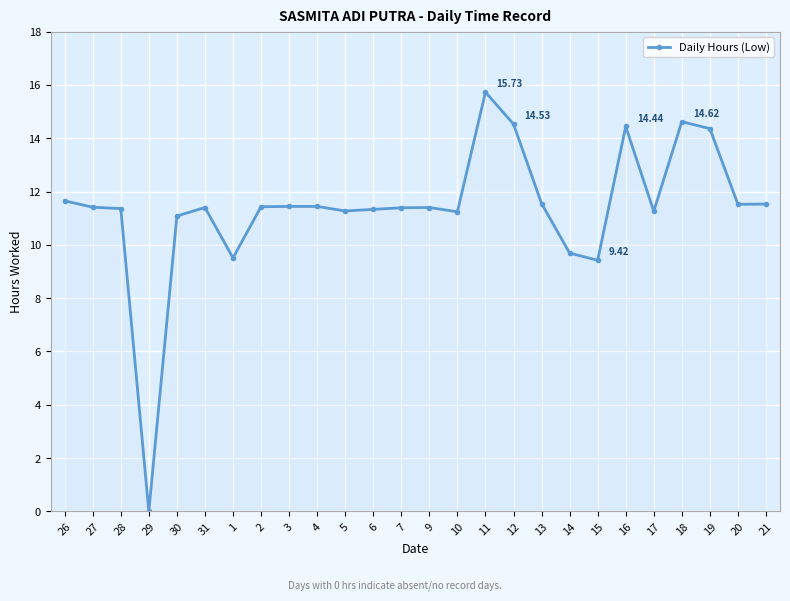

What is the label of the 16th point from the right?

5